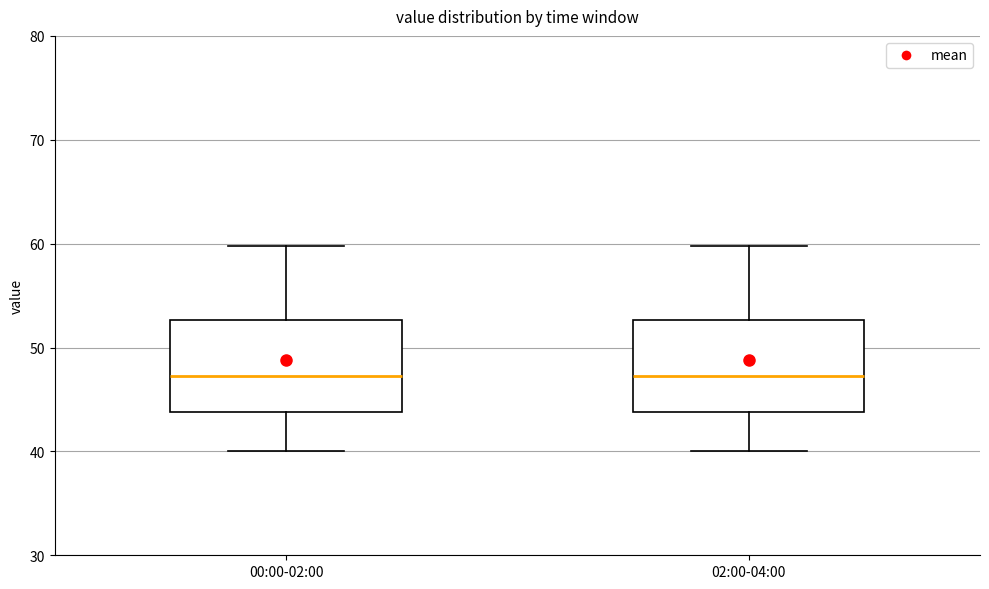

Reading left to right, read every box against the y-axis: the position of its median line, the range the box covers, and the ends of its whiskers. The values are not printed on the chart, so give them approximately, as read against the axis.

00:00-02:00: median 47, box 44 to 53, whiskers 40 to 60
02:00-04:00: median 47, box 44 to 53, whiskers 40 to 60